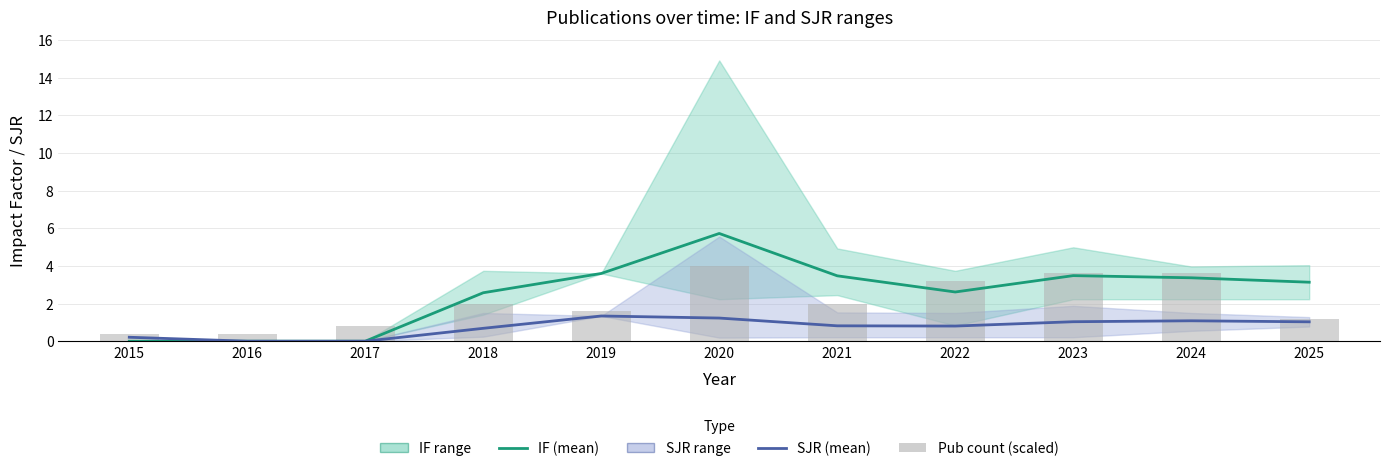

Count the number of categories in the chart.

11